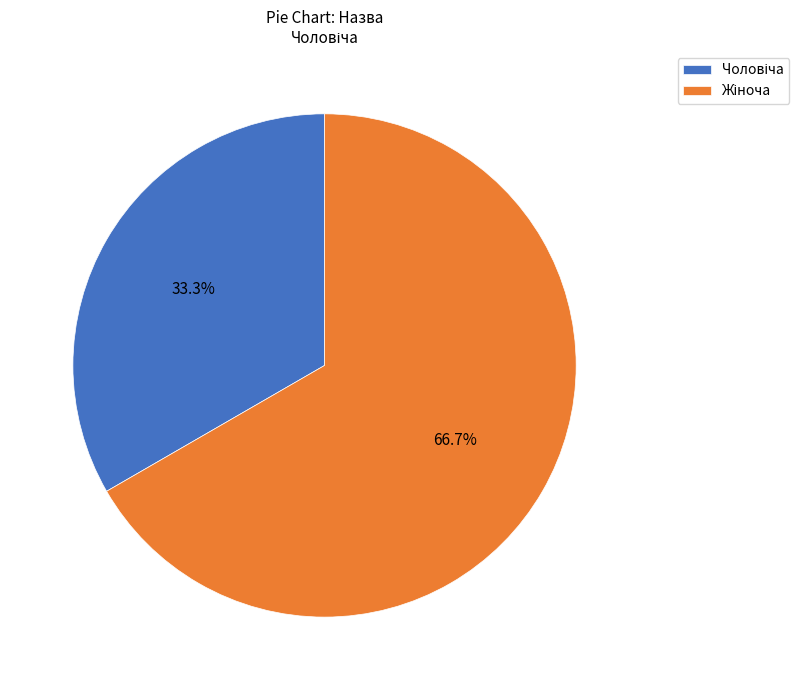

Does any single category account for the majority?

Yes